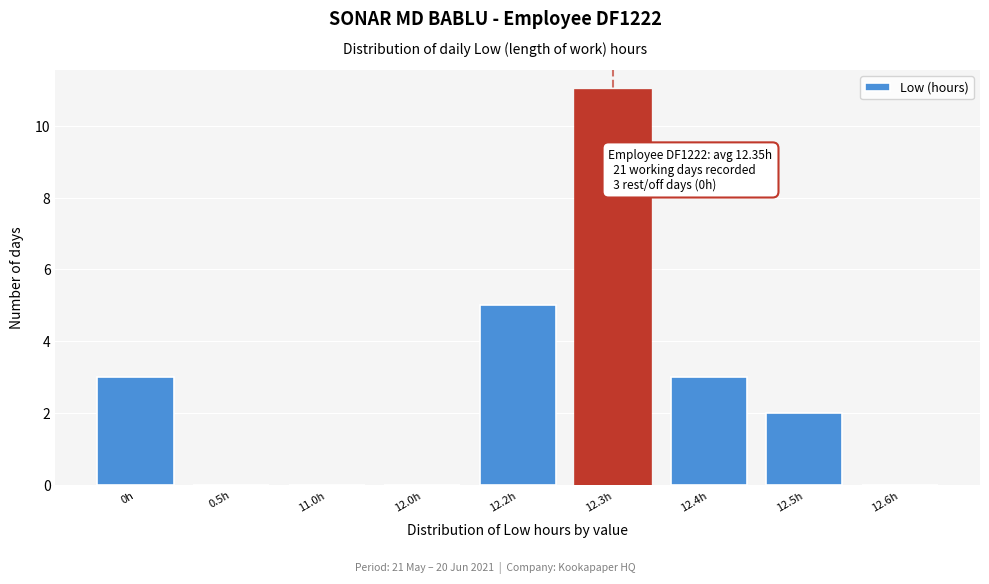

Reading left to right, extract all data points from this chart.

0h=3	0.5h=0	11.0h=0	12.0h=0	12.2h=5	12.3h=11	12.4h=3	12.5h=2	12.6h=0